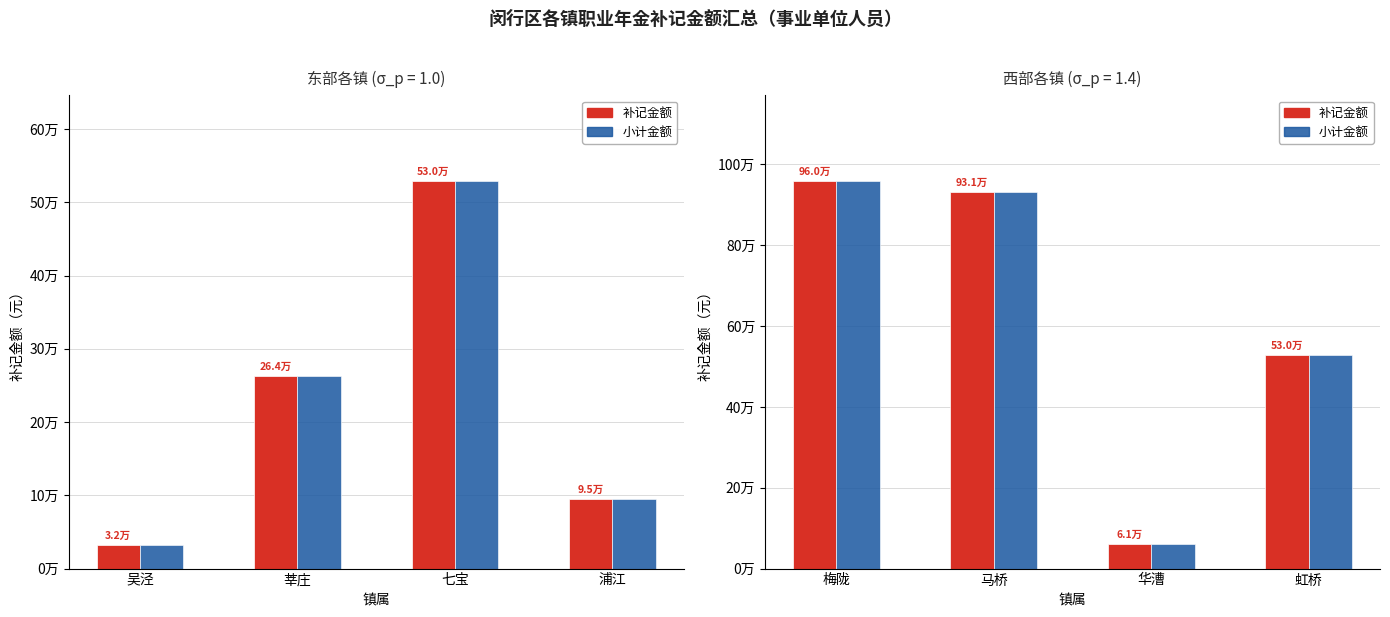

What is the label of the 1st bar from the right?

虹桥